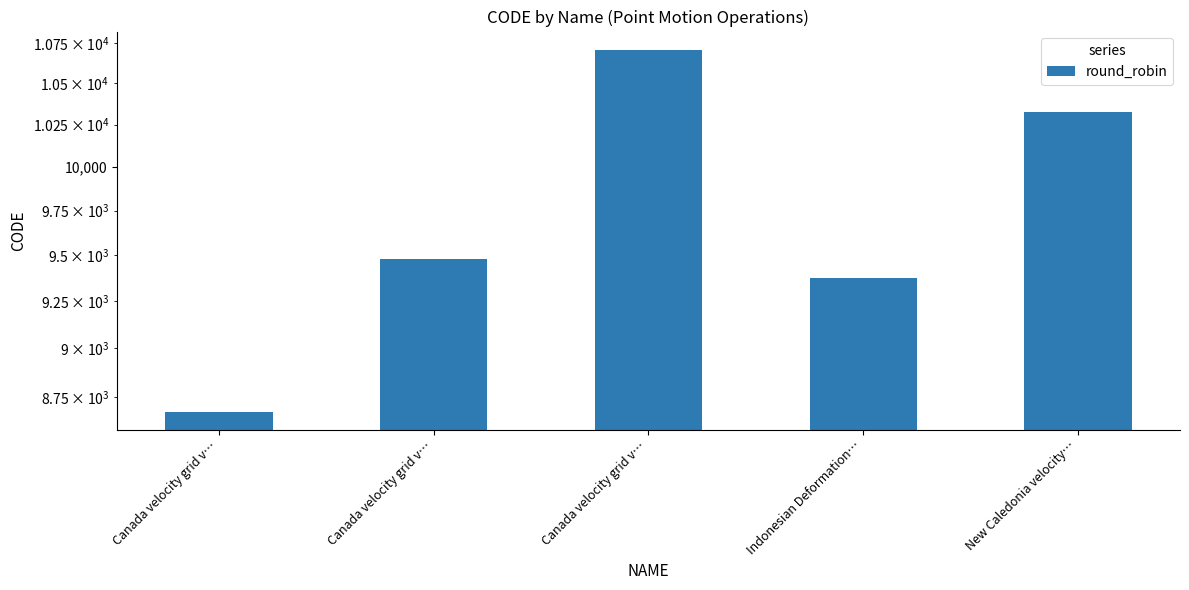

What is the change in value from Canada velocity grid v… to Indonesian Deformation…?

+699